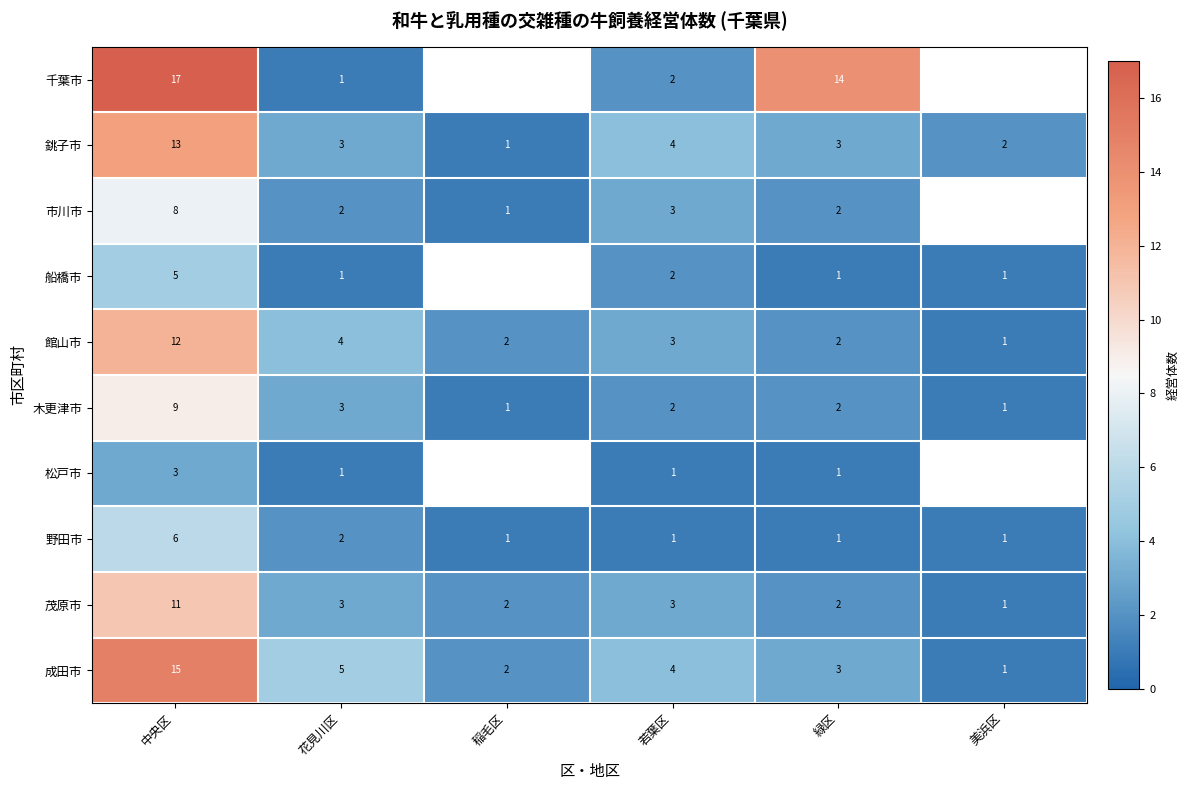

What is the sum of all 木更津市 values?

18